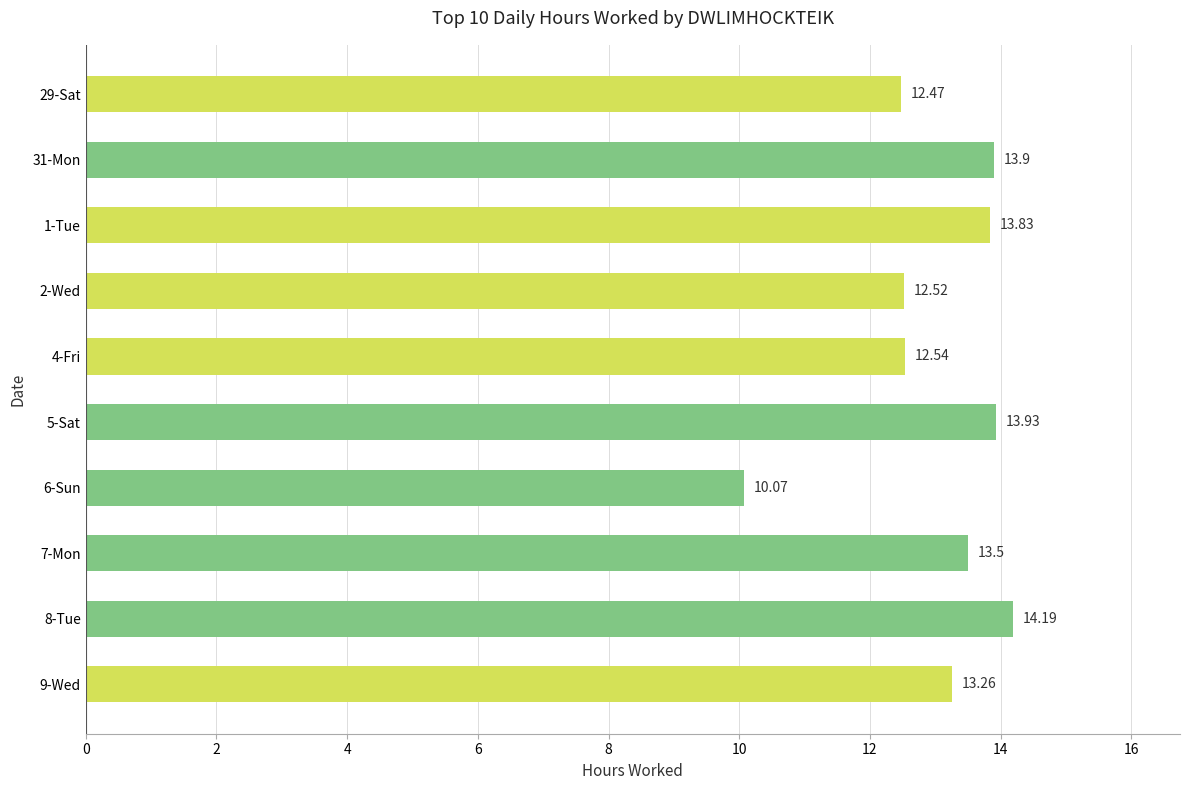

How many categories are shown in the chart?

10